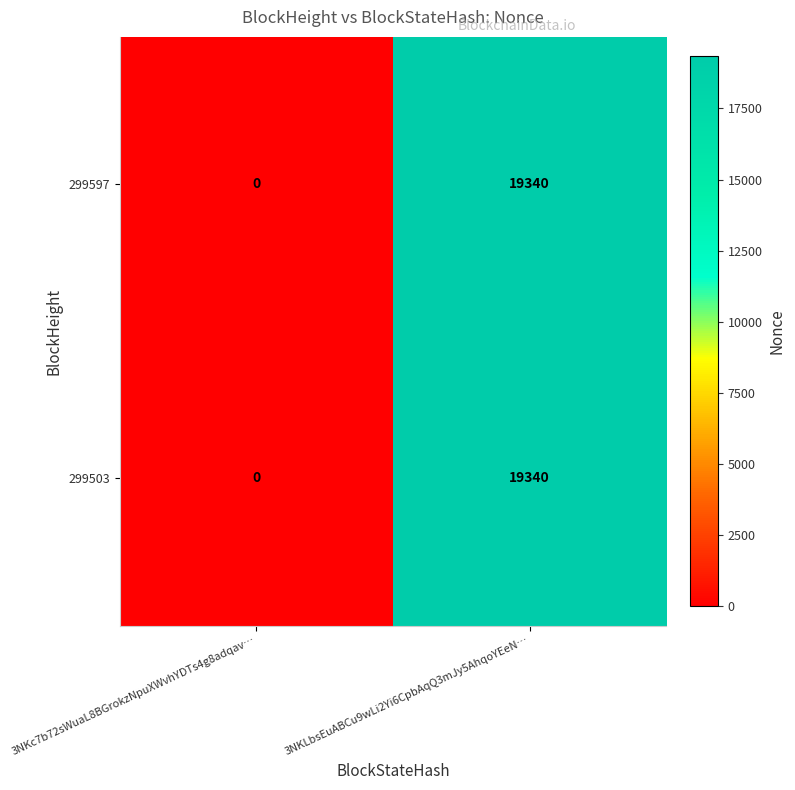

Reading left to right, extract all data points from this chart.

299597: 3NKc7b72sWuaL8BGrokzNpuXWvhYDTs4g8adqav…=0	3NKLbsEuABCu9wLi2Yi6CpbAqQ3mJy5AhqoYEeN…=19340
299503: 3NKc7b72sWuaL8BGrokzNpuXWvhYDTs4g8adqav…=0	3NKLbsEuABCu9wLi2Yi6CpbAqQ3mJy5AhqoYEeN…=19340